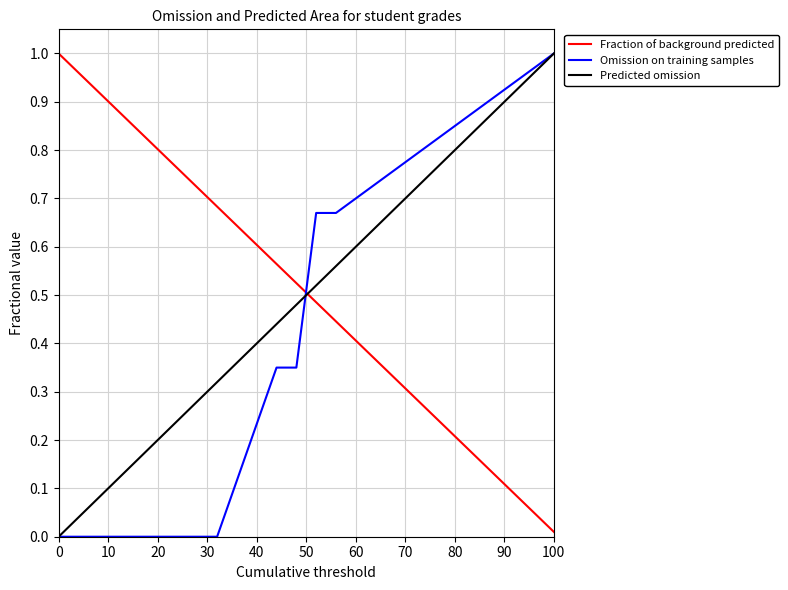

True or false: Predicted omission and Fraction of background predicted cross at least once.

True